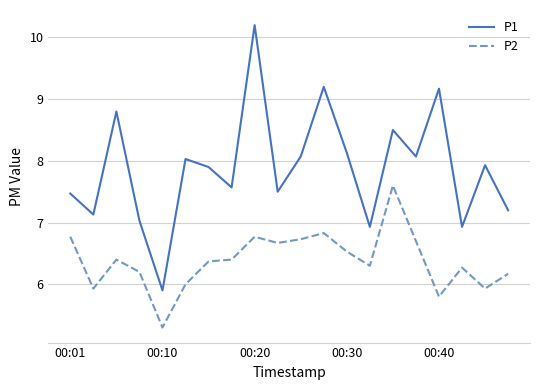

What is the smallest value displayed?

5.3